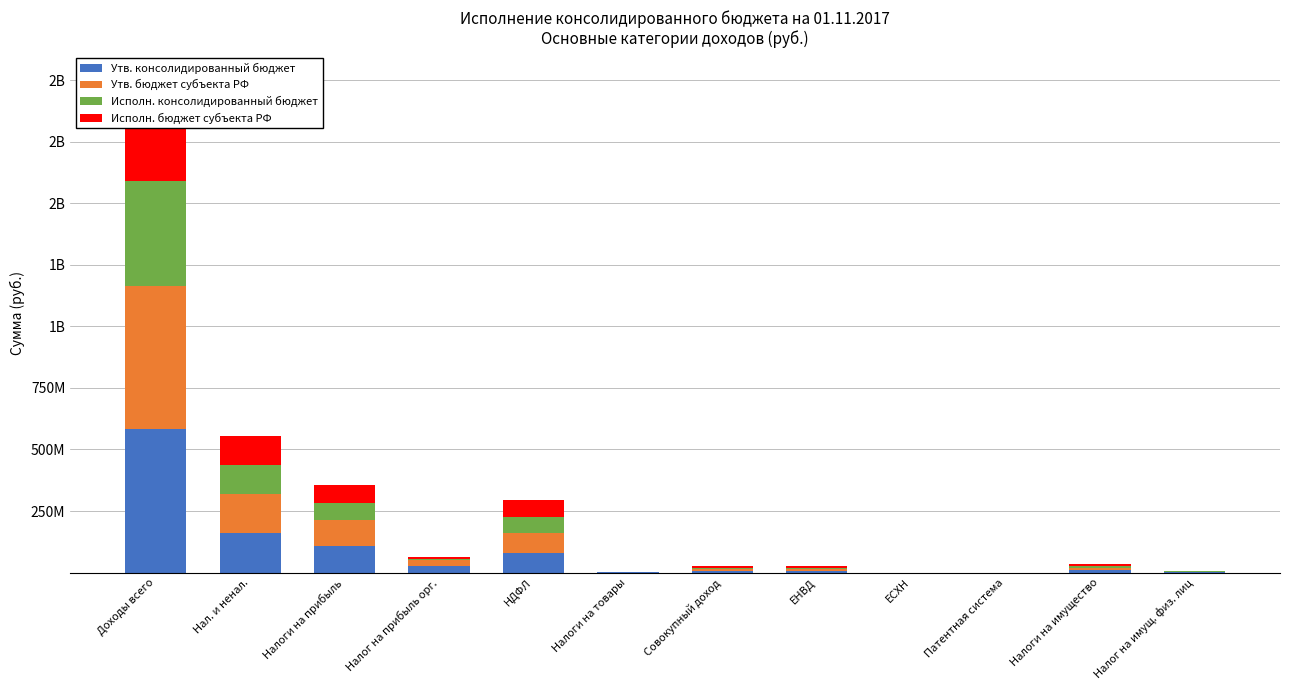

Which series has the largest total across all categories?

Утв. бюджет субъекта РФ